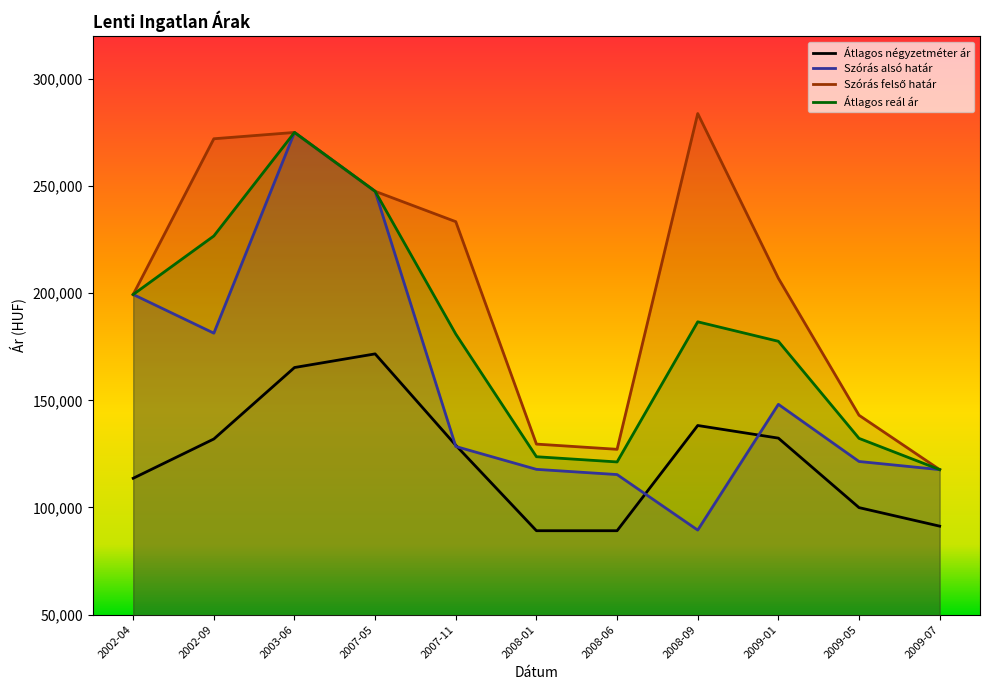

What is the average value of the Átlagos négyzetméter ár series?

122889